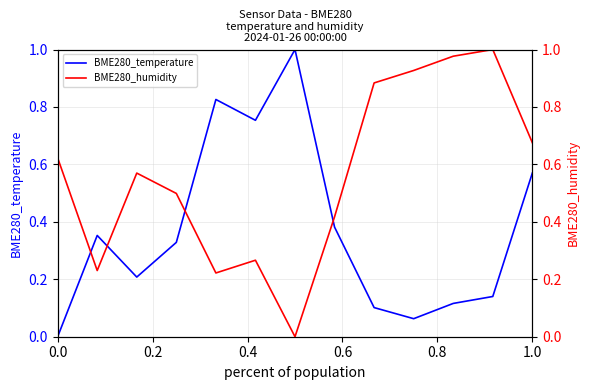

Does the chart have visible grid lines?

Yes